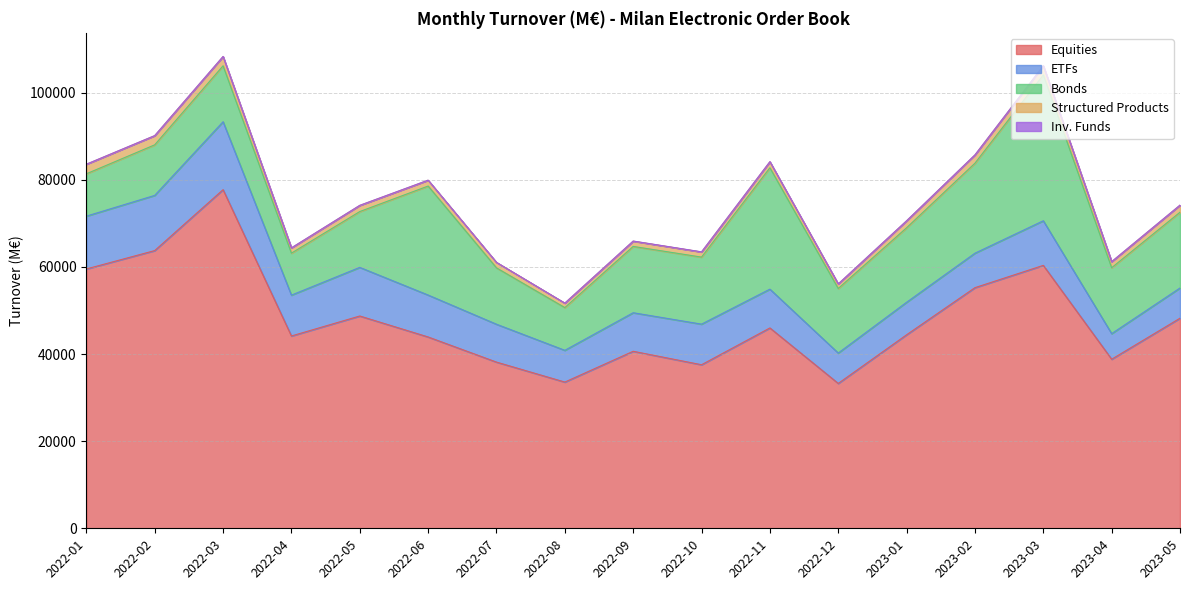

True or false: Inv. Funds has a value of 23.0 at 2022-10.

True